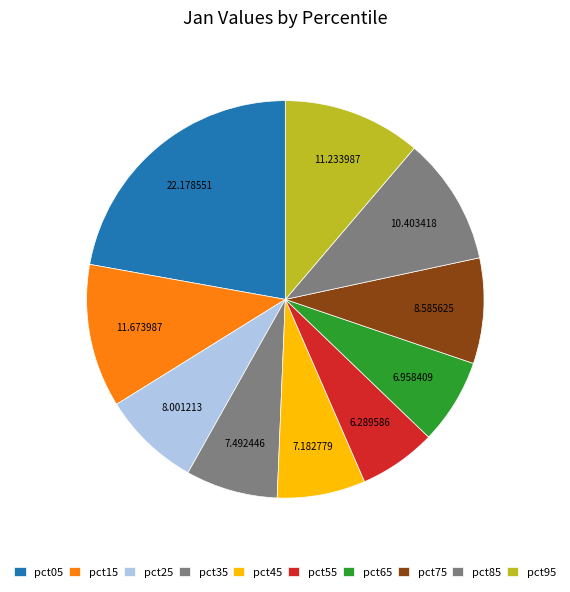

Is there any slice that represents more than half of the pie?

No